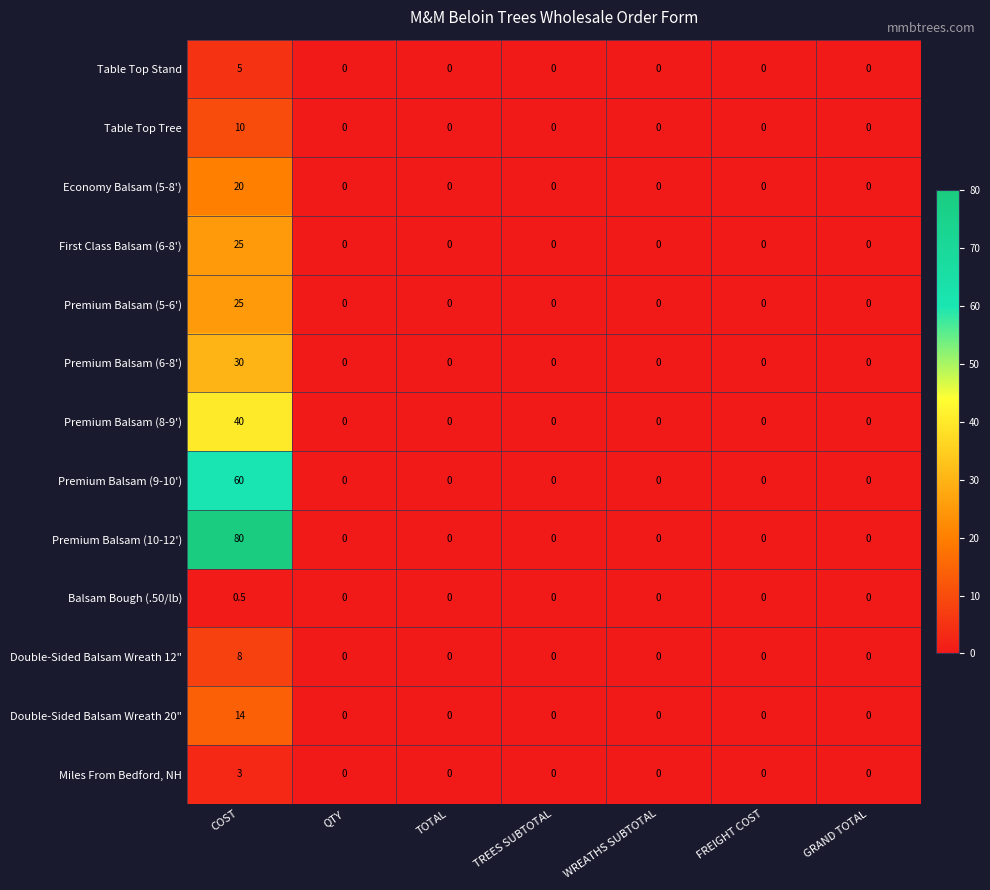

What is the average value of the Economy Balsam (5-8') series?

2.9